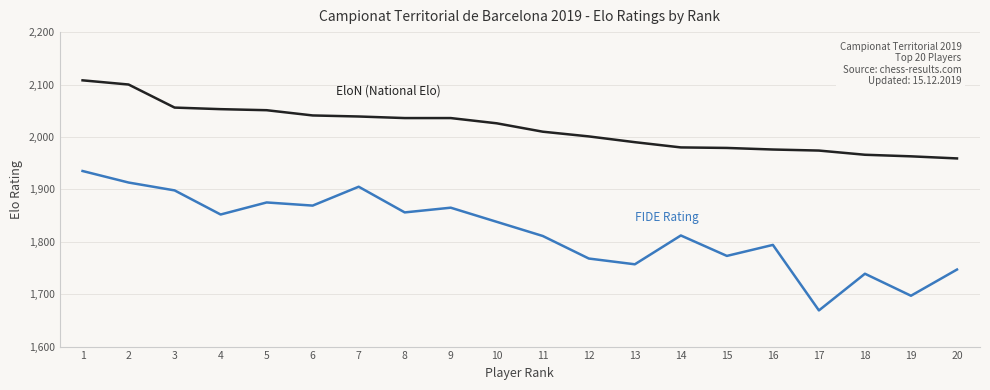

What is the spread (max minus min) of values at 7?

134